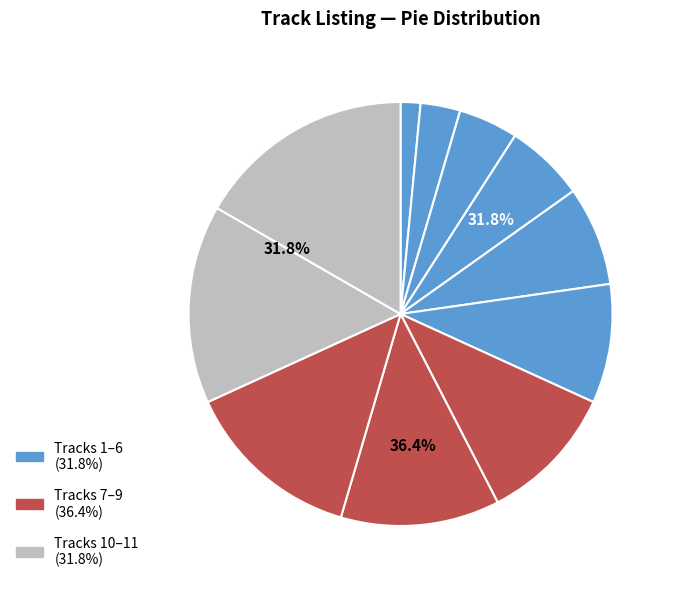

To the nearest percent, what is the difference between the largest and smallest slice percentages?

15%